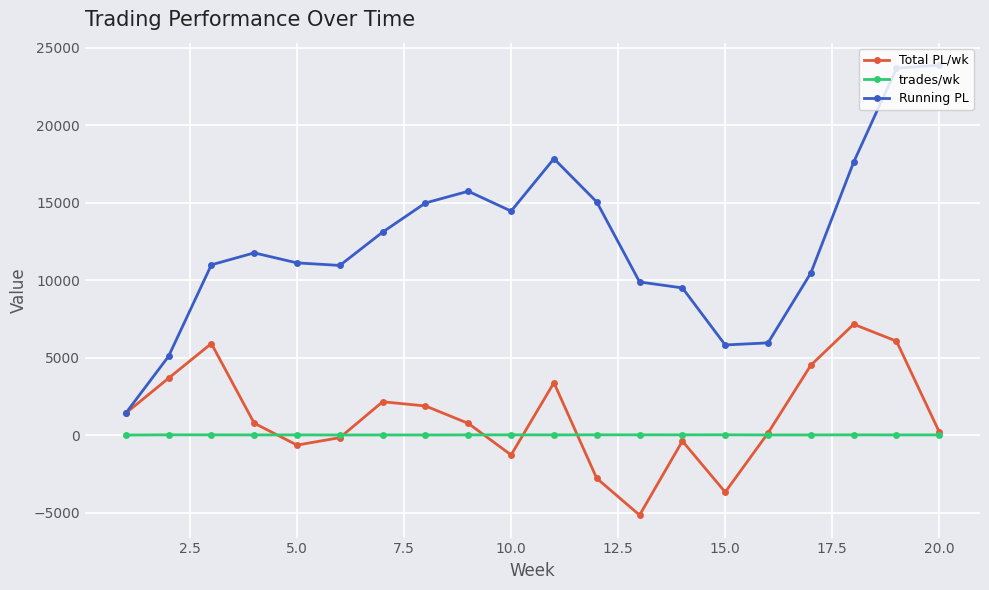

What is the value of the Total PL/wk point at the 12th from the left?

-2790